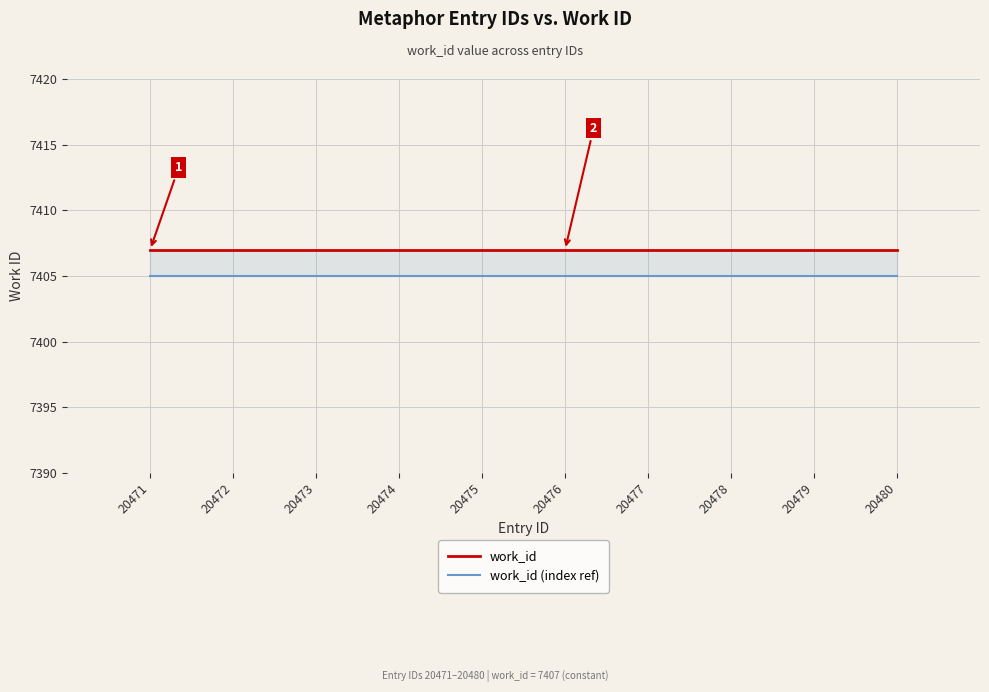

What is the spread (max minus min) of values at 20480?

2